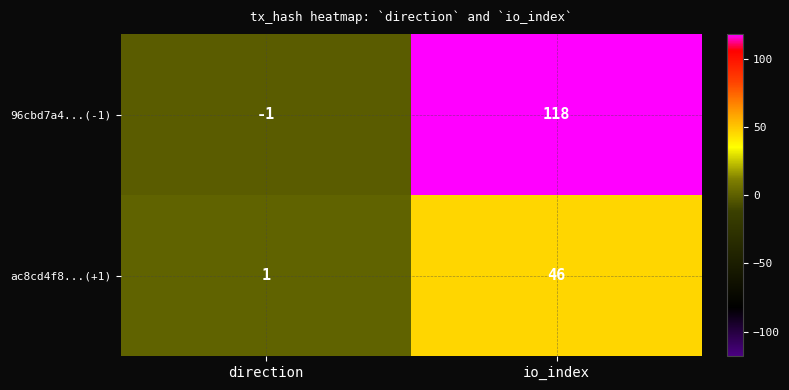

Where is 96cbd7a4...(-1) nearest to the value 58?

direction